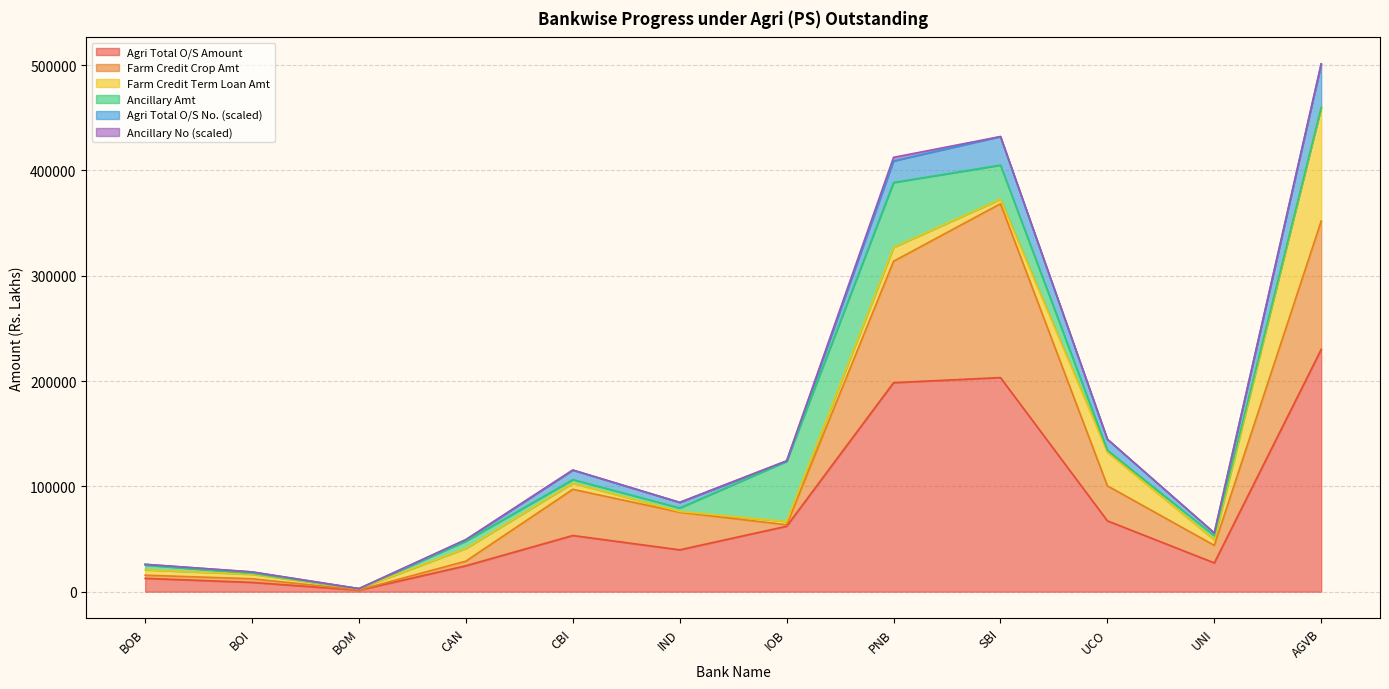

At which category is the sum across all series the highest?

AGVB